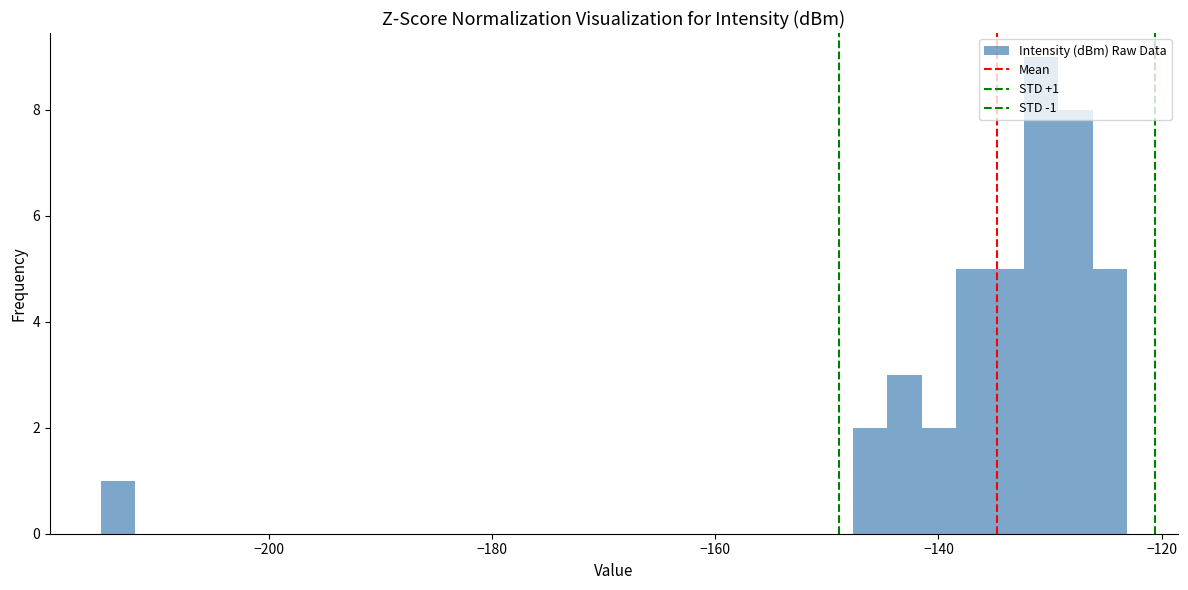

Read against the x-axis, roughly where is the centre of the tallest bar?

-130